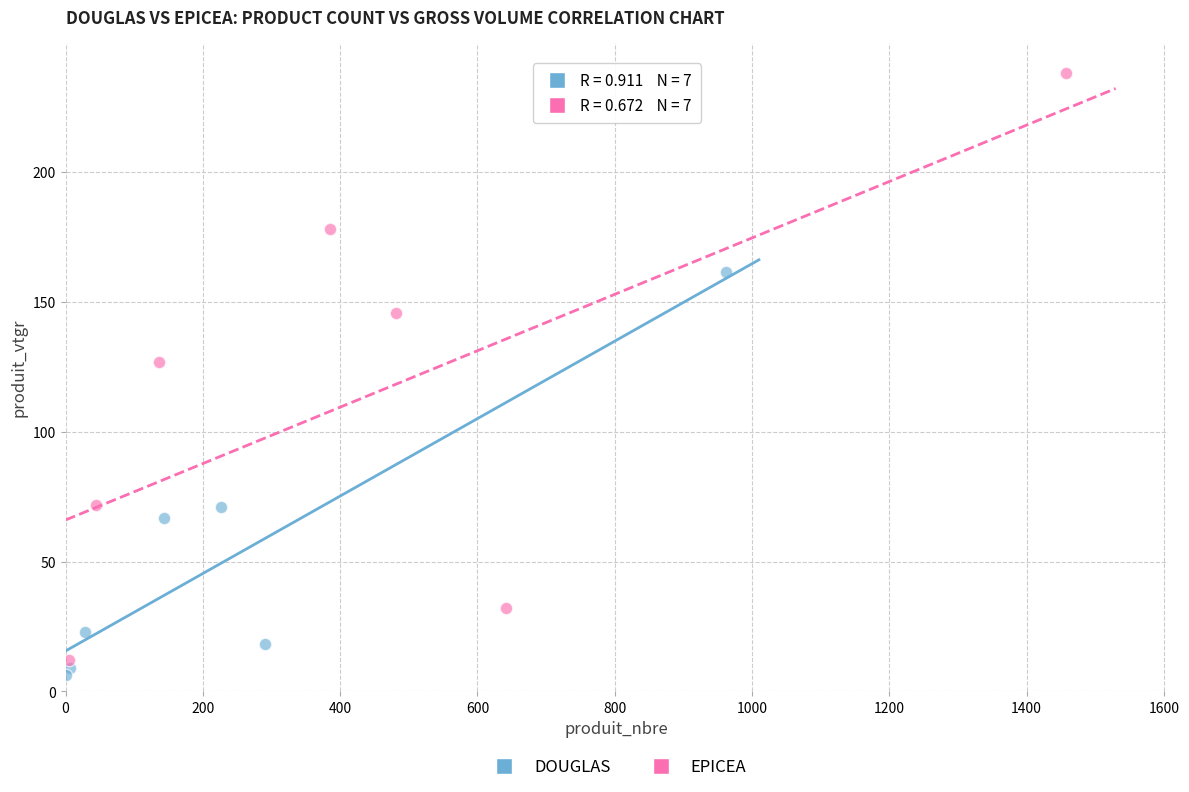

Which series contains the highest Y value?

EPICEA